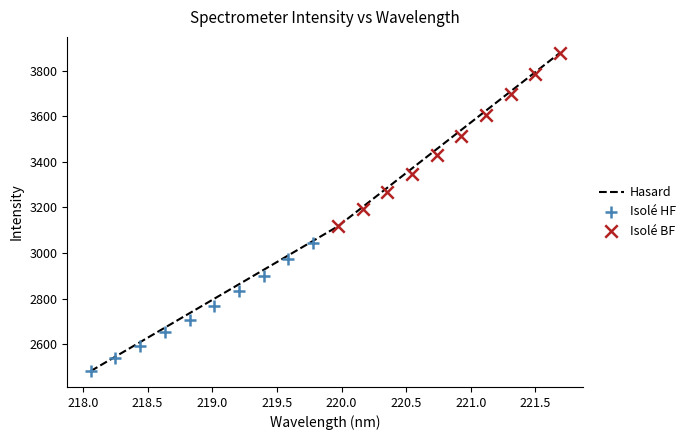

Which has a higher value, 220.1623 or 218.8244?

220.1623